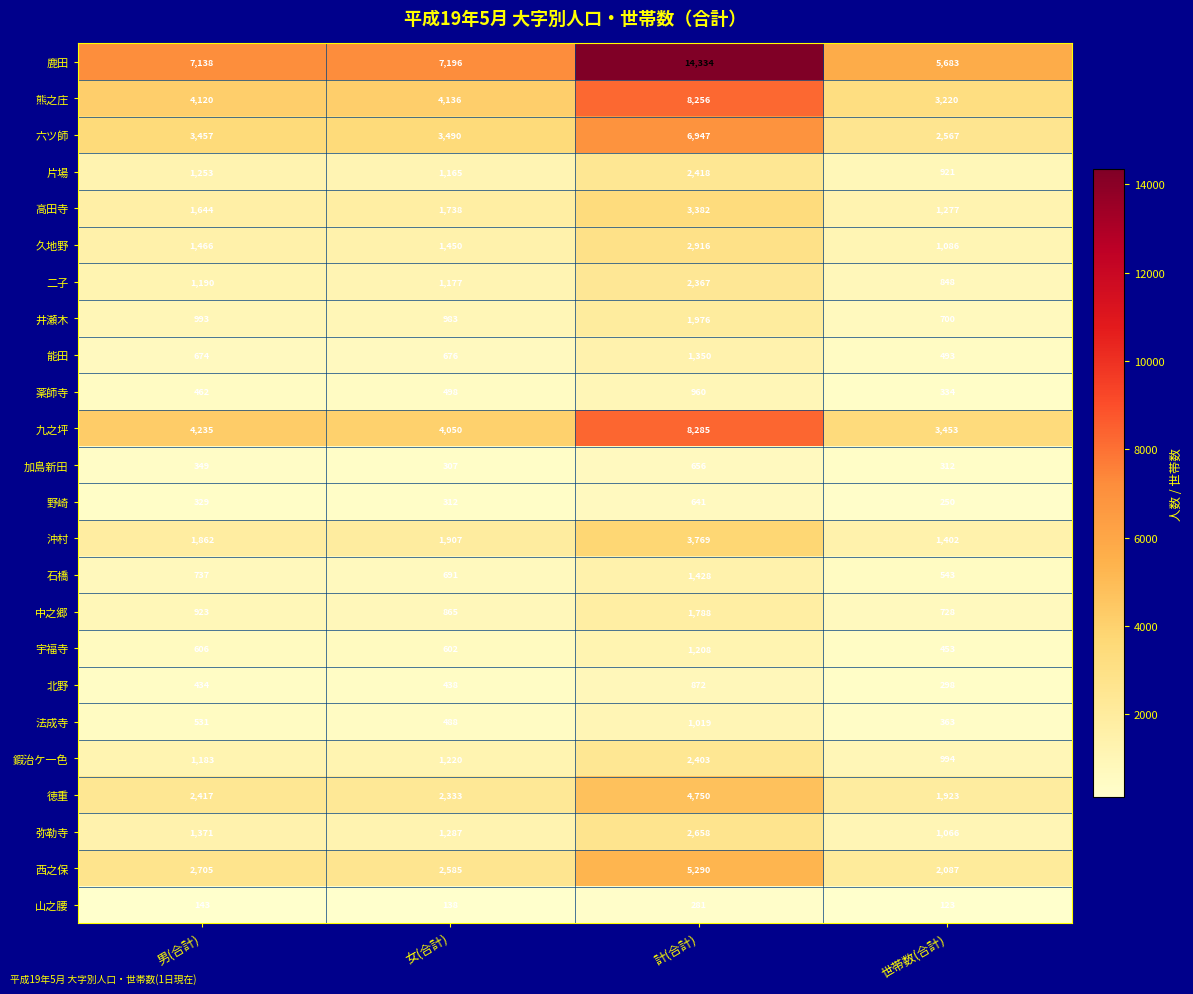

What is the approximate value of 沖村 at 女(合計)?

1907